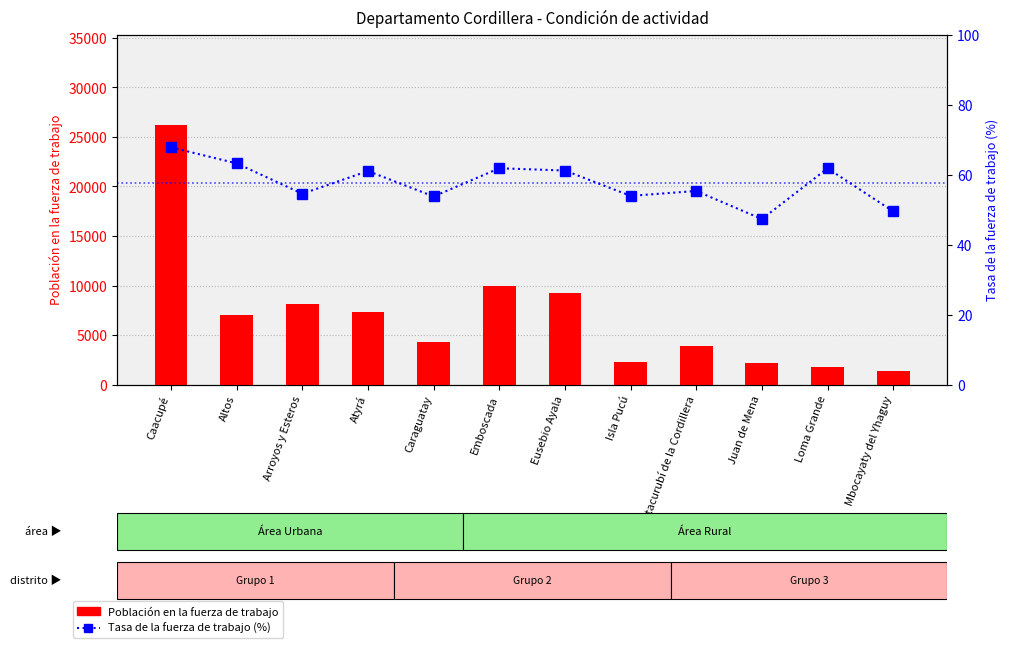

Which series has the largest range (max minus min)?

Población en la fuerza de trabajo